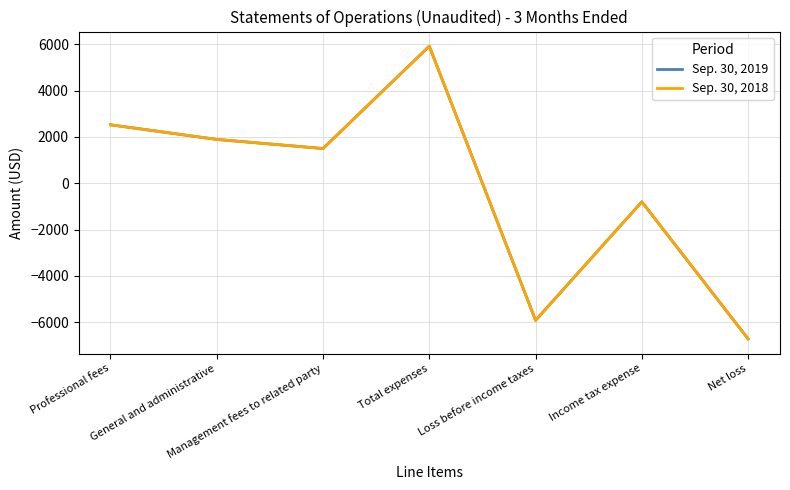

The value of Sep. 30, 2019 at Management fees to related party is 1500. True or false?

True